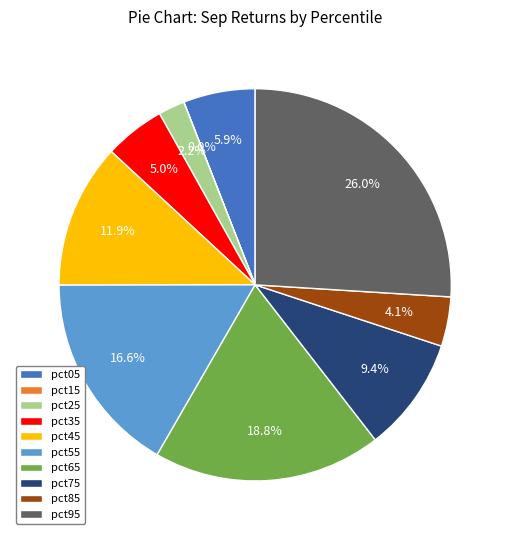

What percentage is the pct35 slice, to the nearest percent?

5%